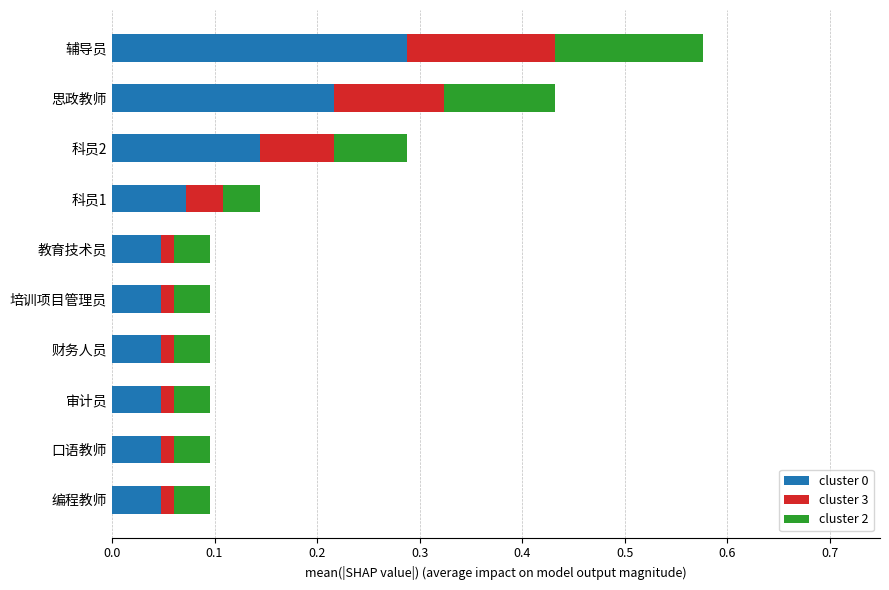

At how many categories does at least one series exceed 0?

10